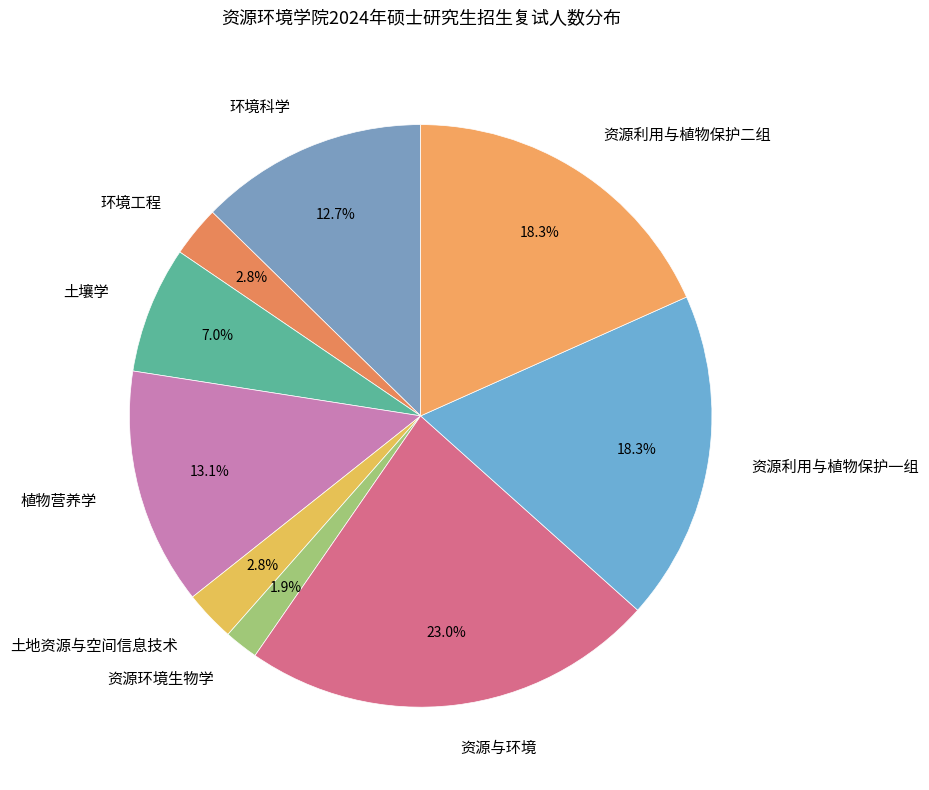

To the nearest percent, what percentage of the pie is 资源环境生物学?

2%